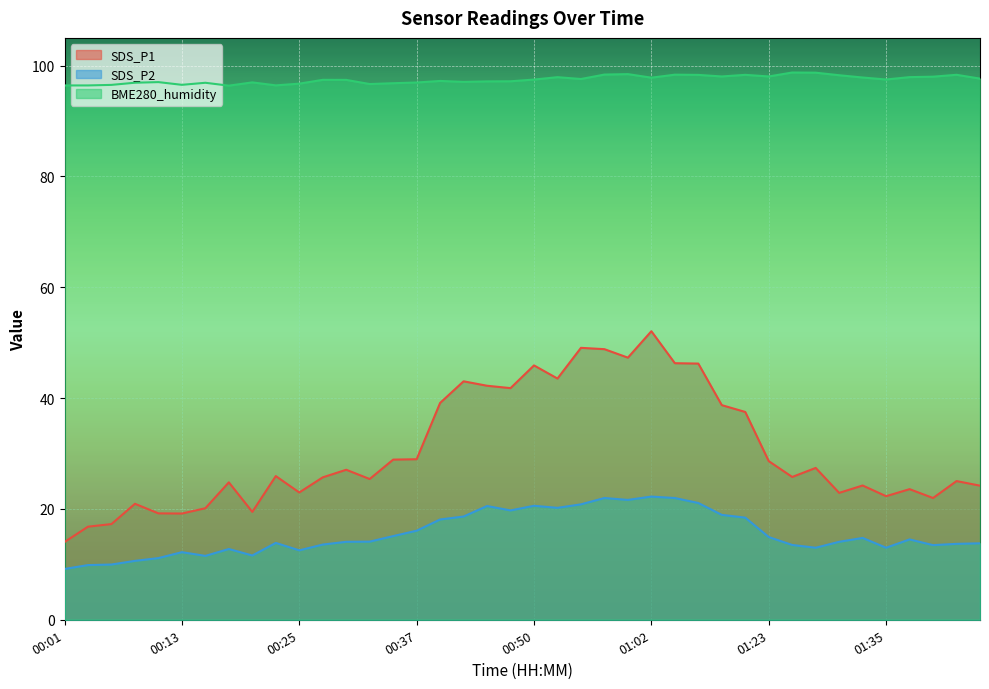

What is the difference between the maximum and minimum values in the SDS_P2 series?

13.1